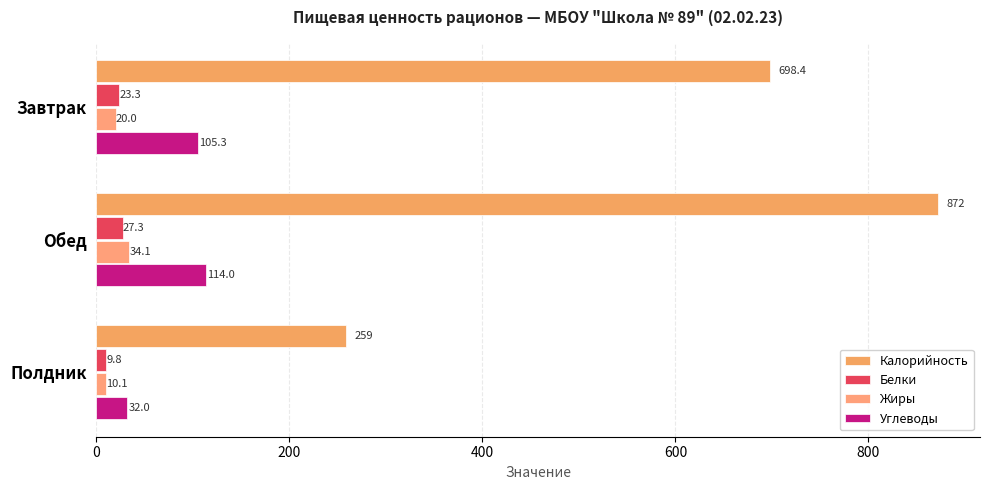

Count the number of data series in this chart.

4